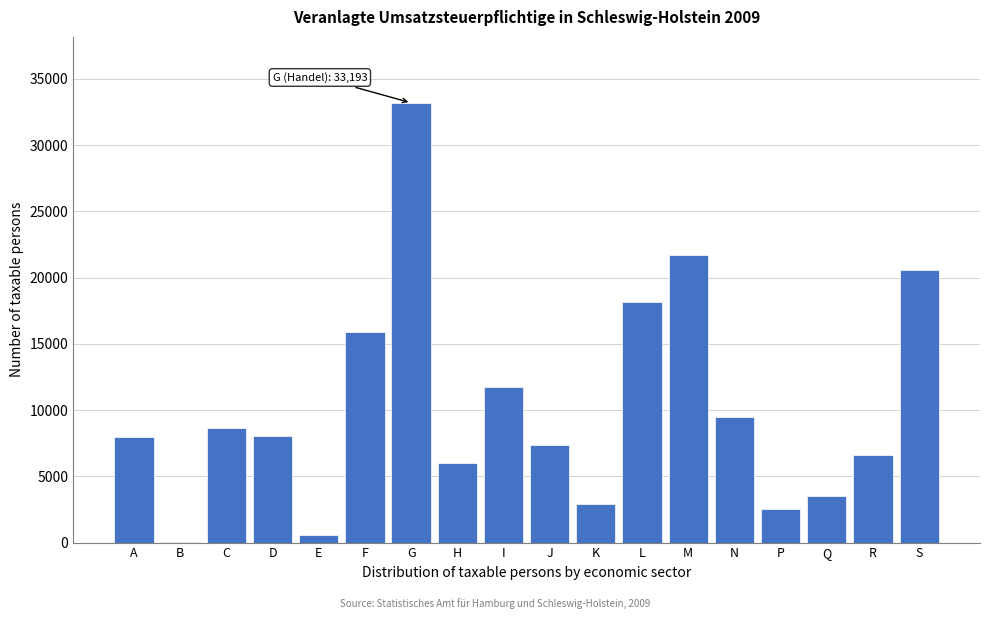

What is the ratio of the value at J to the value at P?

2.9